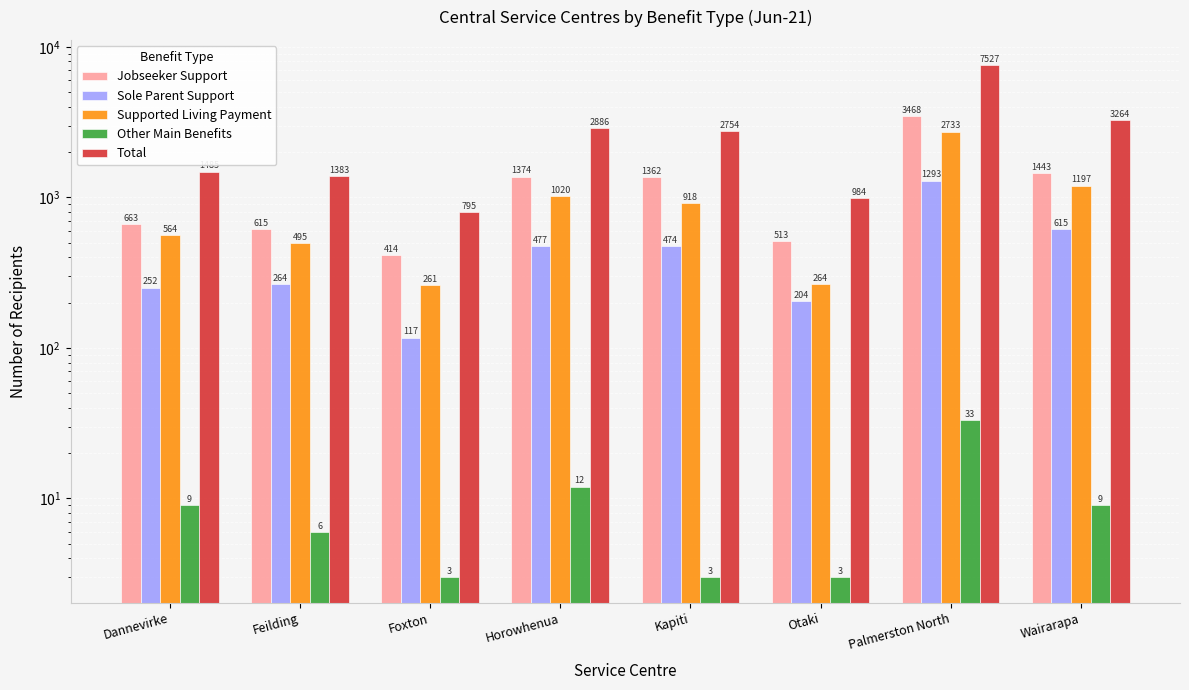

Are the bars horizontal?

No